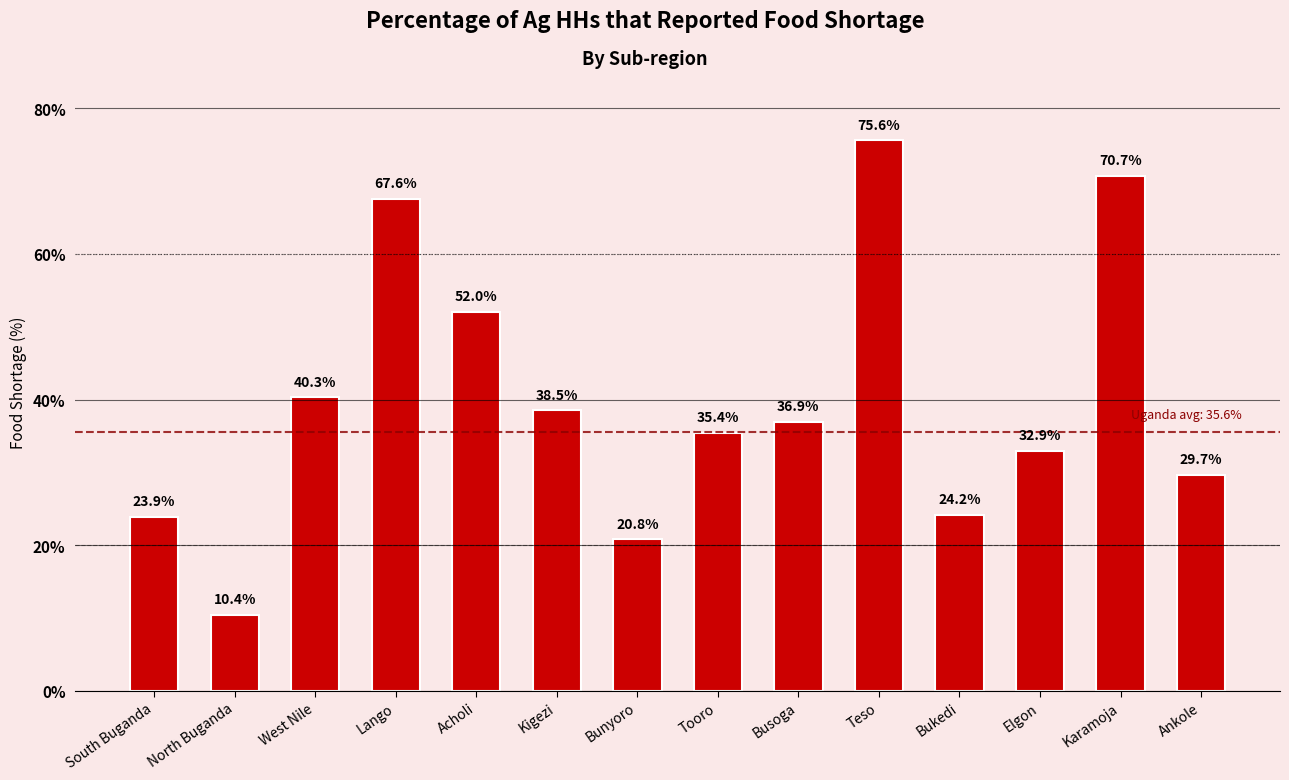

Which category has the highest value across all series?

Teso